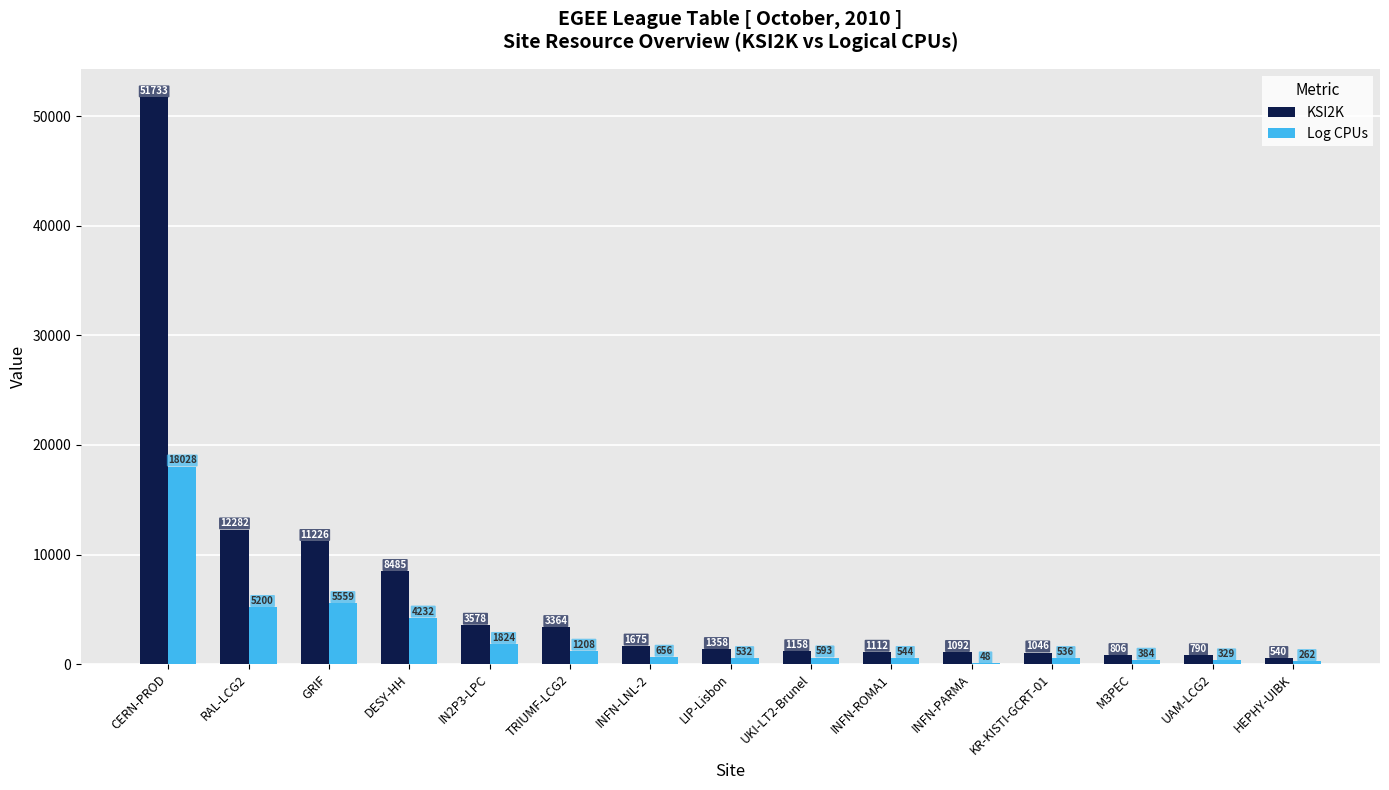

Which series changed the most between GRIF and KR-KISTI-GCRT-01?

KSI2K